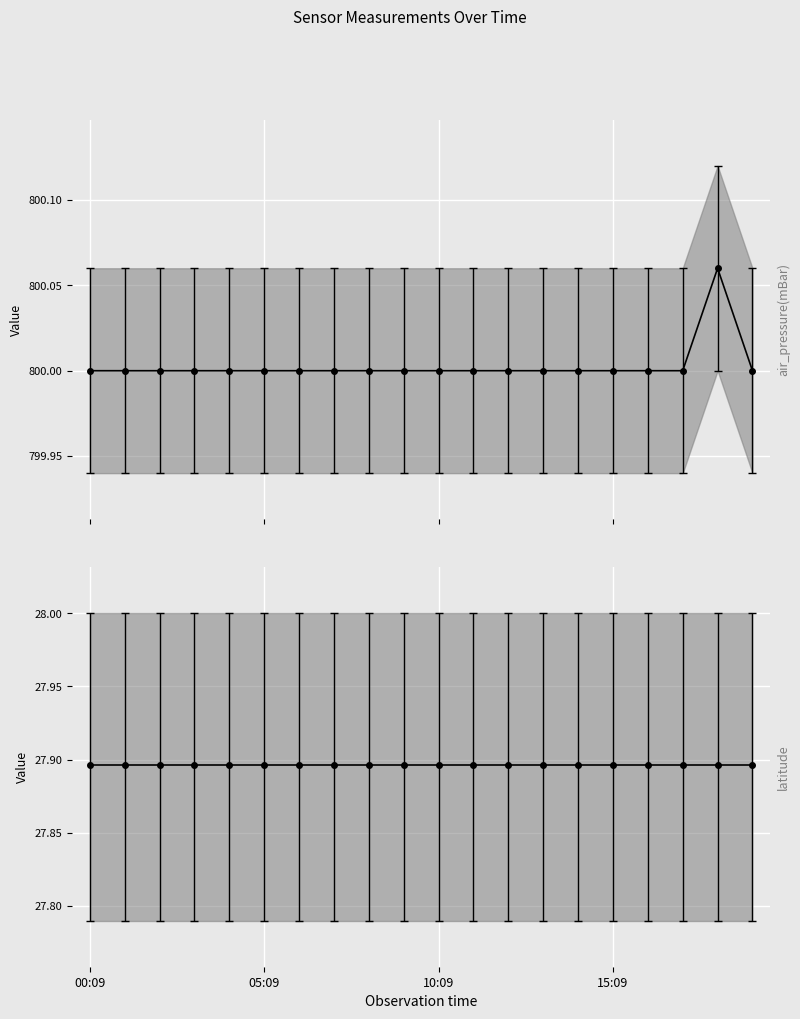

What is the greatest value displayed?

800.1